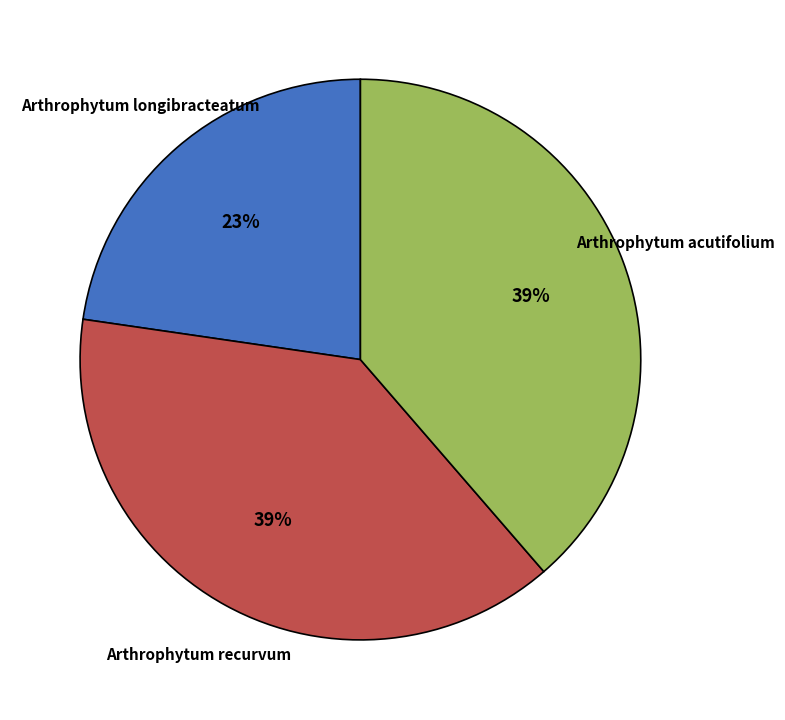

Approximately how many times larger is the value at Arthrophytum acutifolium compared to Arthrophytum recurvum?

1.0